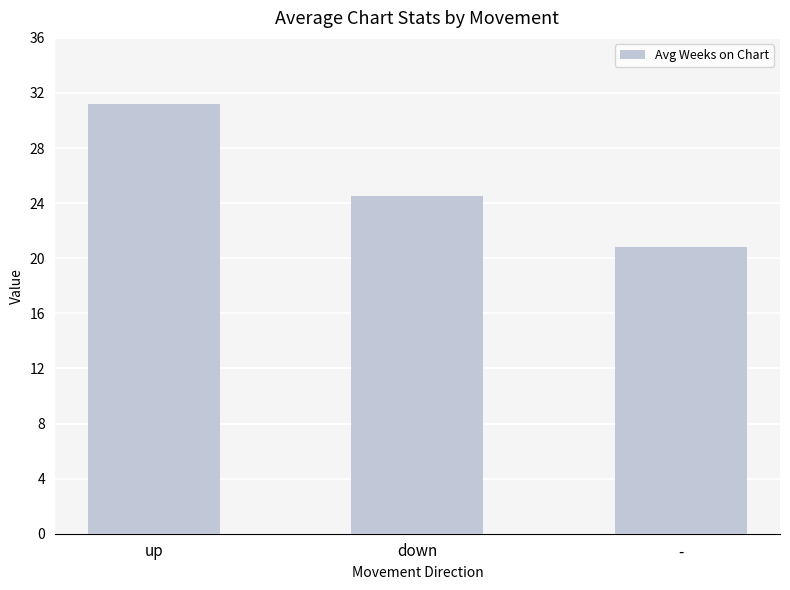

Approximately how many times larger is the value at up compared to down?

1.3